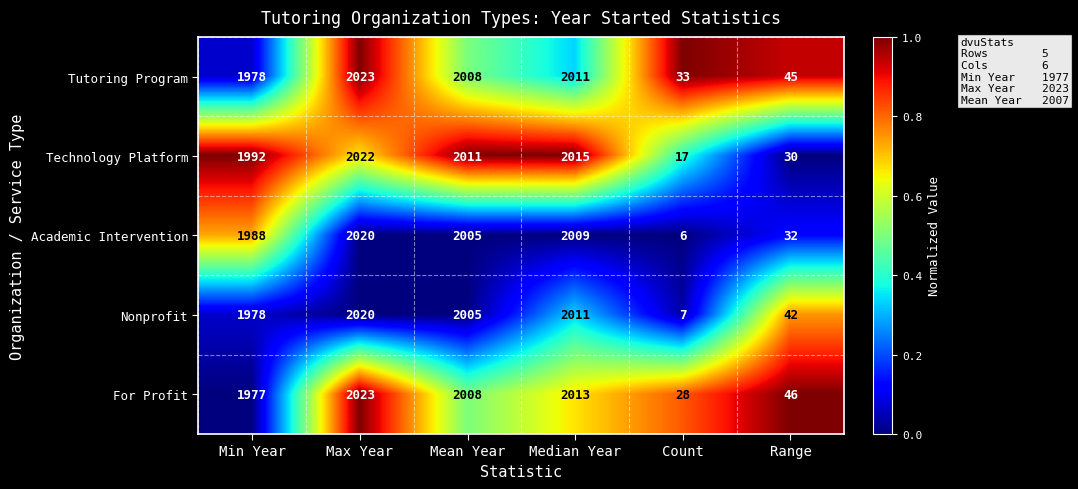

Reading right to left, list all the values displayed in this chart.

Tutoring Program: Range=45	Count=33	Median Year=2011	Mean Year=2008	Max Year=2023	Min Year=1978
Technology Platform: Range=30	Count=17	Median Year=2015	Mean Year=2011	Max Year=2022	Min Year=1992
Academic Intervention: Range=32	Count=6	Median Year=2009	Mean Year=2005	Max Year=2020	Min Year=1988
Nonprofit: Range=42	Count=7	Median Year=2011	Mean Year=2005	Max Year=2020	Min Year=1978
For Profit: Range=46	Count=28	Median Year=2013	Mean Year=2008	Max Year=2023	Min Year=1977